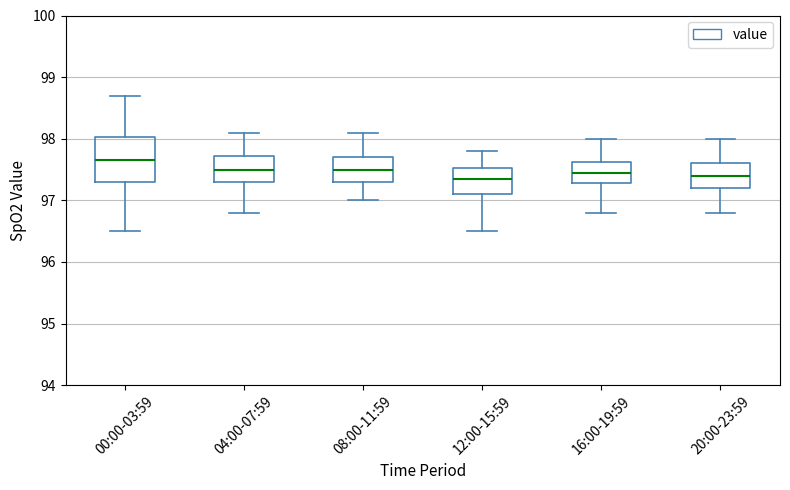

Comparing the boxes themselves (not the whiskers), which one is the tallest?

00:00-03:59